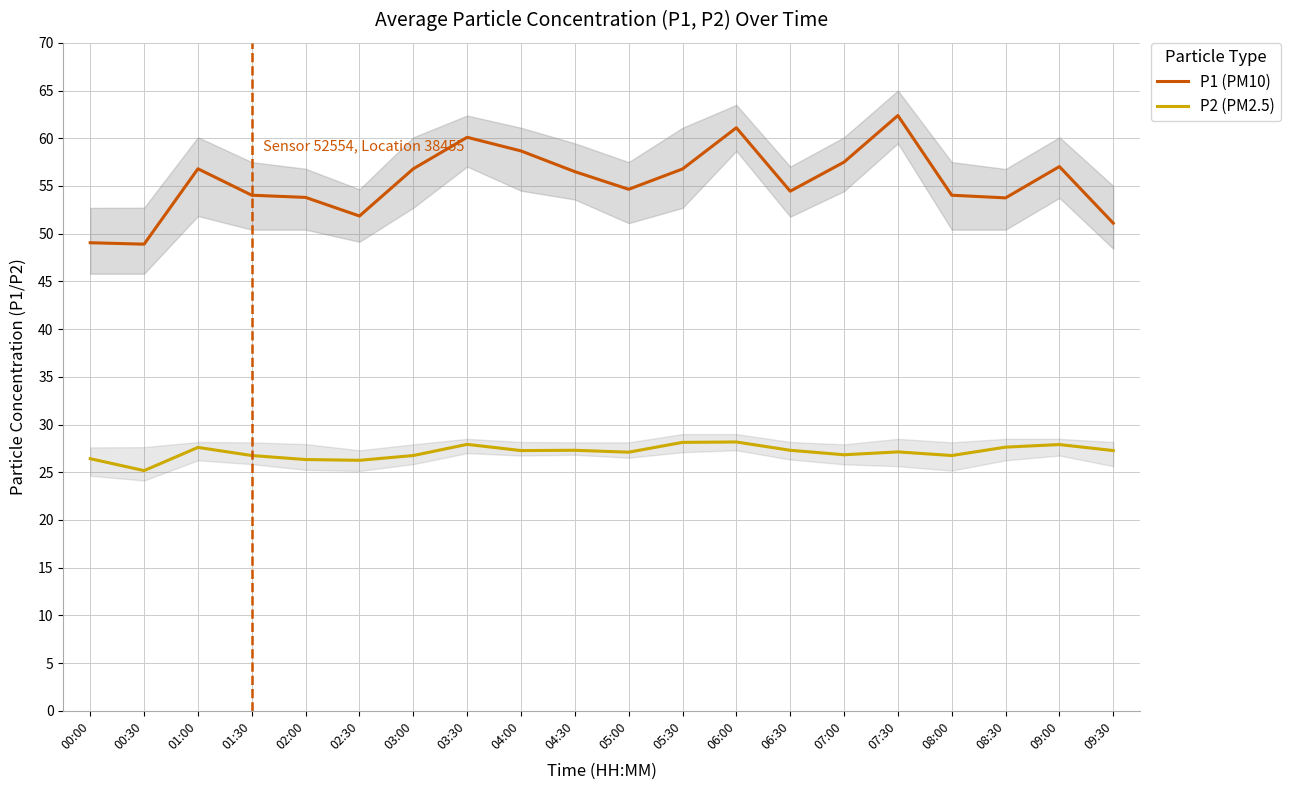

Reading left to right, extract all data points from this chart.

P1 (PM10): 00:00=49.0	00:30=48.9	01:00=56.8	01:30=54.0	02:00=53.8	02:30=51.9	03:00=56.8	03:30=60.1	04:00=58.7	04:30=56.5	05:00=54.6	05:30=56.8	06:00=61.1	06:30=54.5	07:00=57.5	07:30=62.4	08:00=54.0	08:30=53.8	09:00=57.0	09:30=51.1
P2 (PM2.5): 00:00=26.4	00:30=25.2	01:00=27.6	01:30=26.8	02:00=26.3	02:30=26.2	03:00=26.8	03:30=27.9	04:00=27.3	04:30=27.3	05:00=27.1	05:30=28.1	06:00=28.2	06:30=27.3	07:00=26.8	07:30=27.1	08:00=26.8	08:30=27.6	09:00=27.9	09:30=27.3